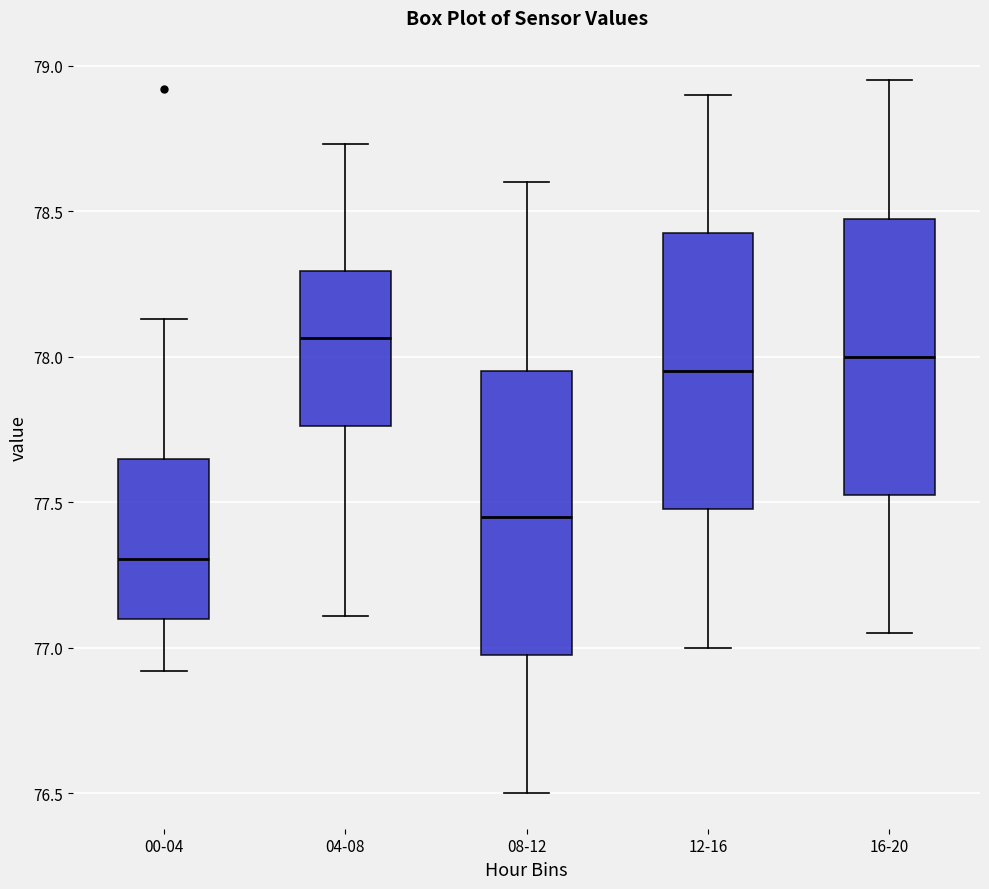

Which box has the highest median line?

04-08